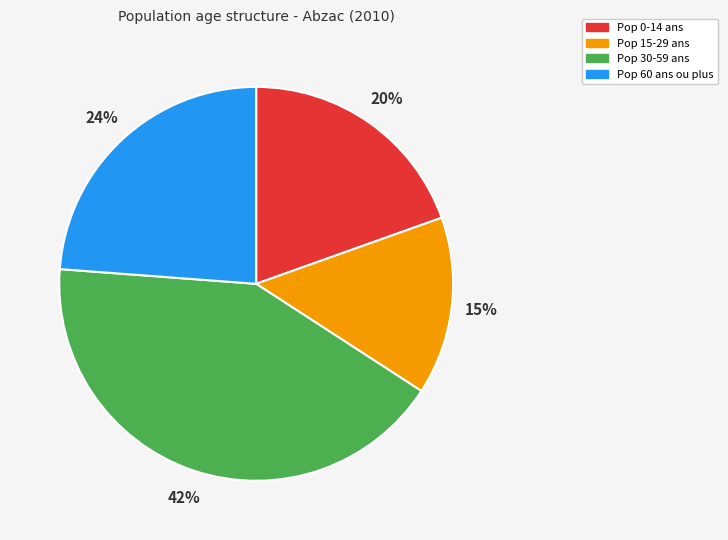

Does any single category account for the majority?

No